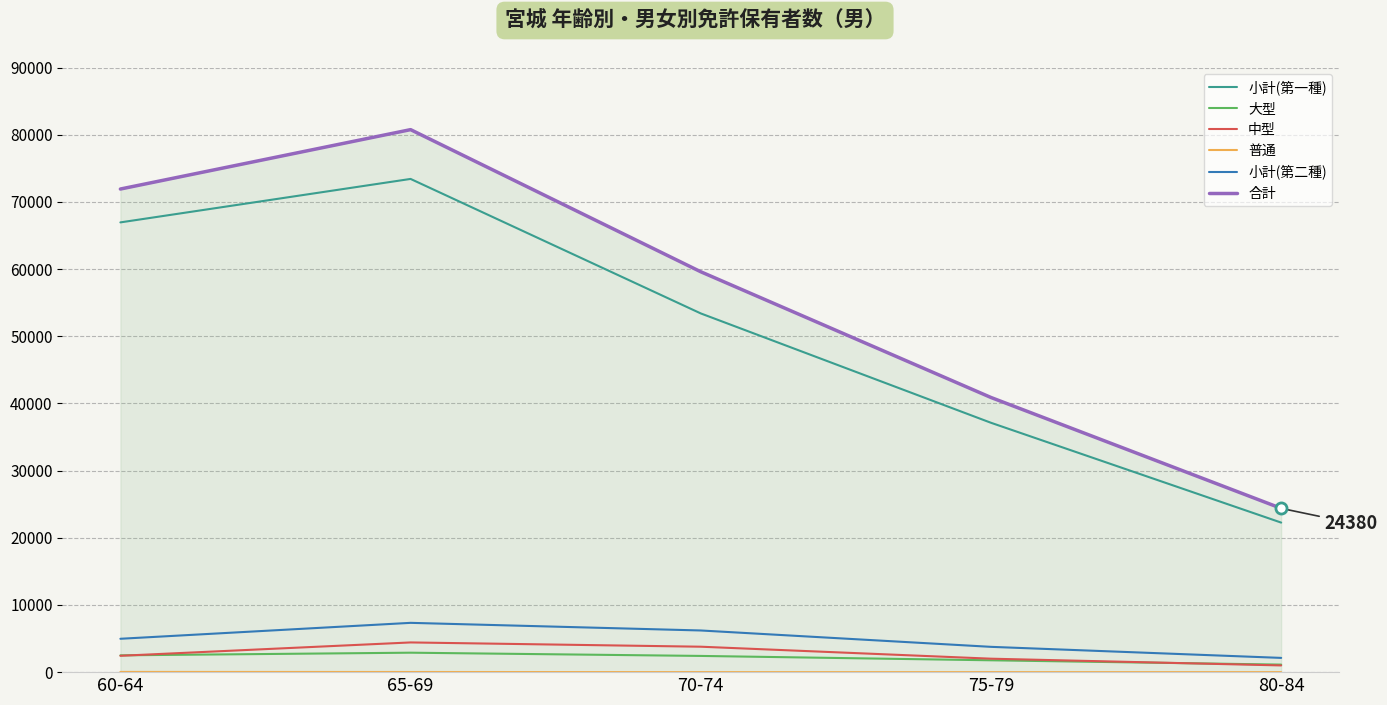

Which series has the largest total across all categories?

合計